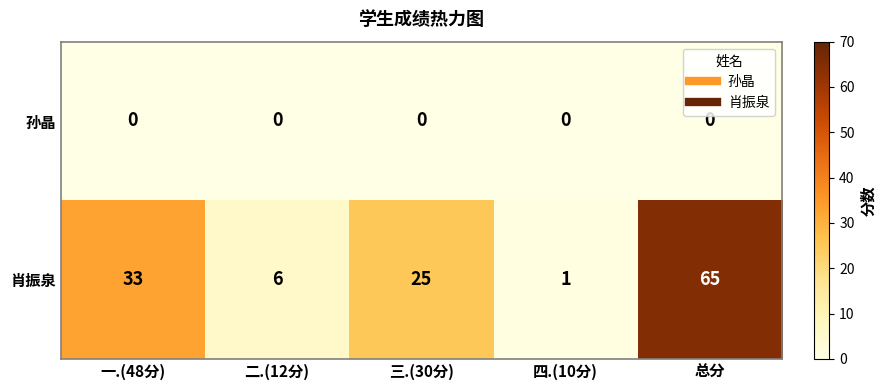

Reading right to left, extract all data points from this chart.

孙晶: 0	0	0	0	0
肖振泉: 65	1	25	6	33